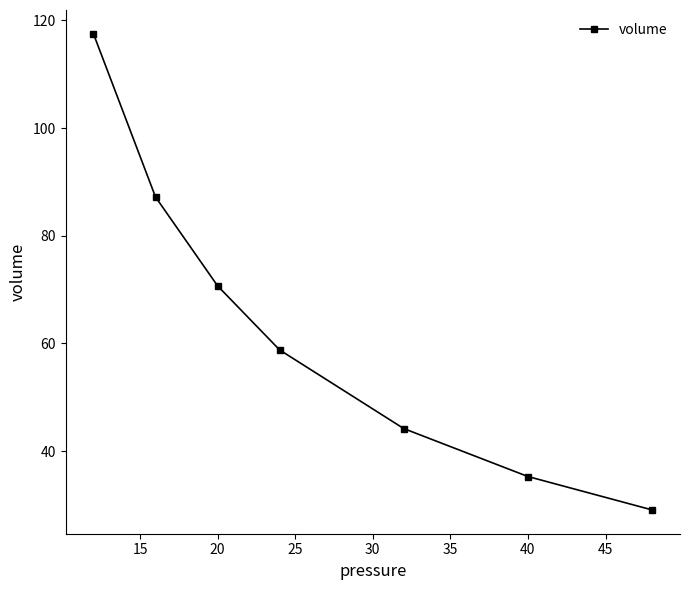

True or false: the data has more than 1 interior local peaks.

False